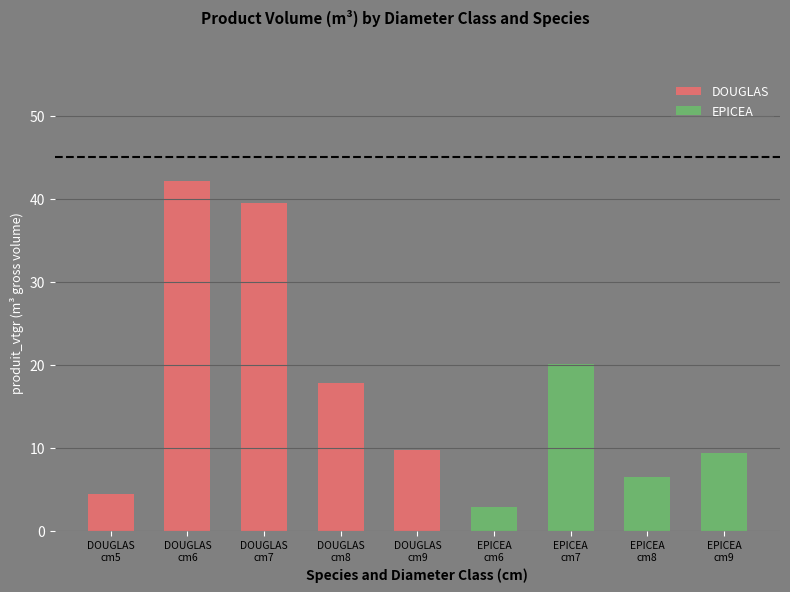

What is the value of the produit_vtgr bar at the 1st from the left?

4.4